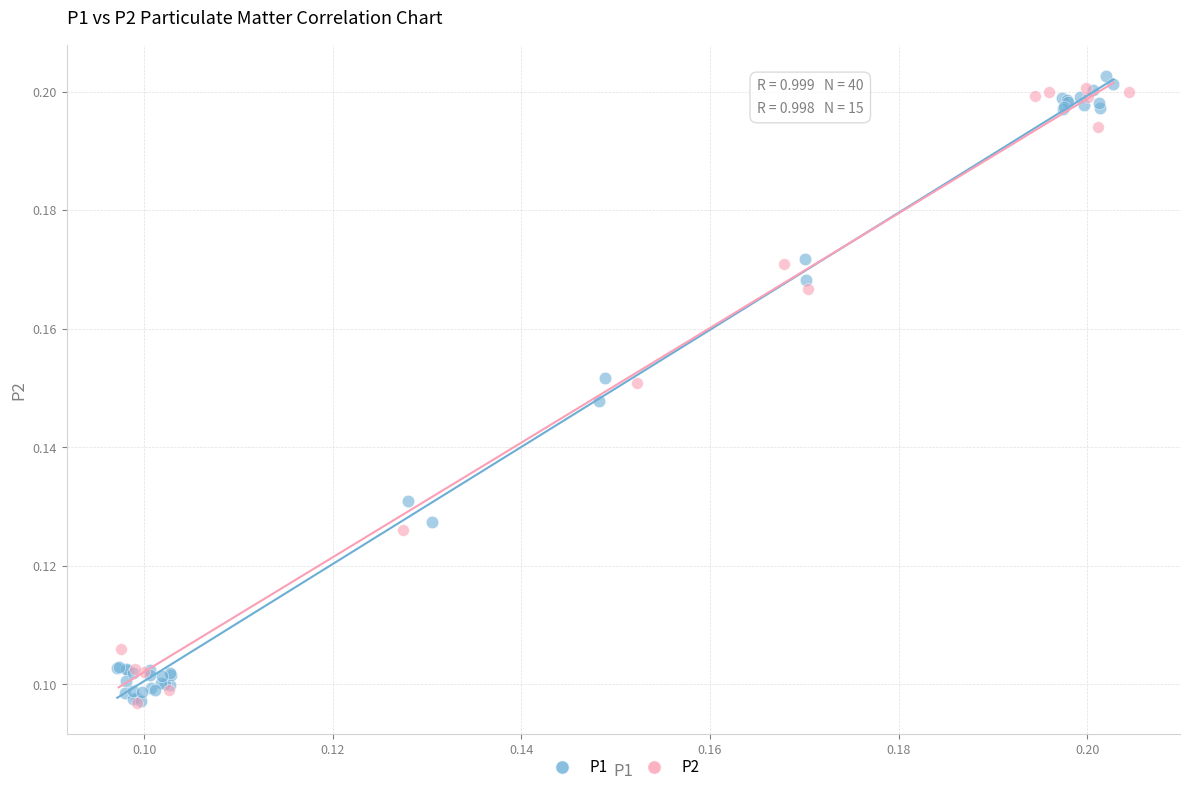

Which series has the widest spread of Y values?

P1